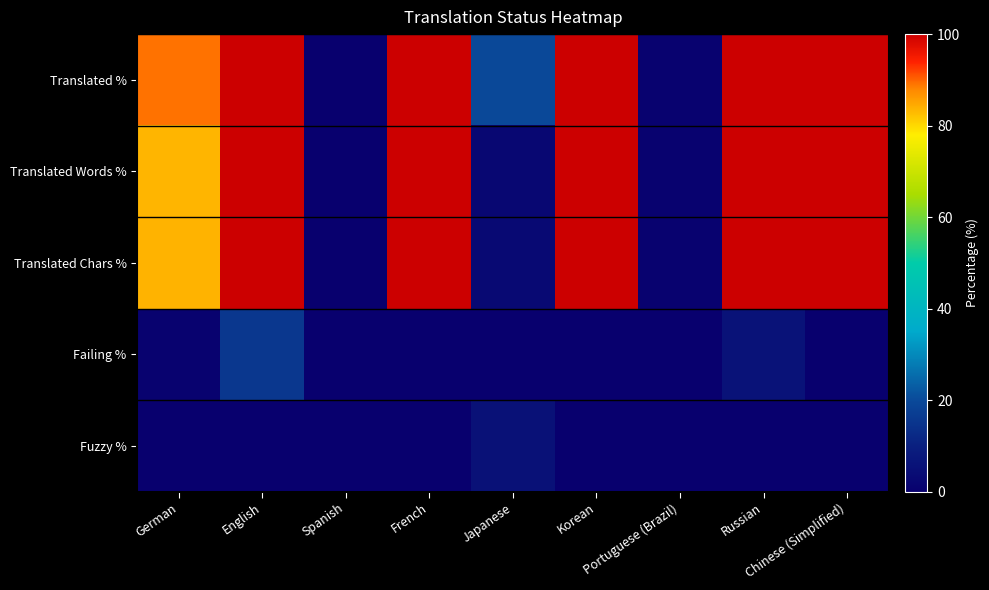

What is the total value across all series at Russian?

306.0